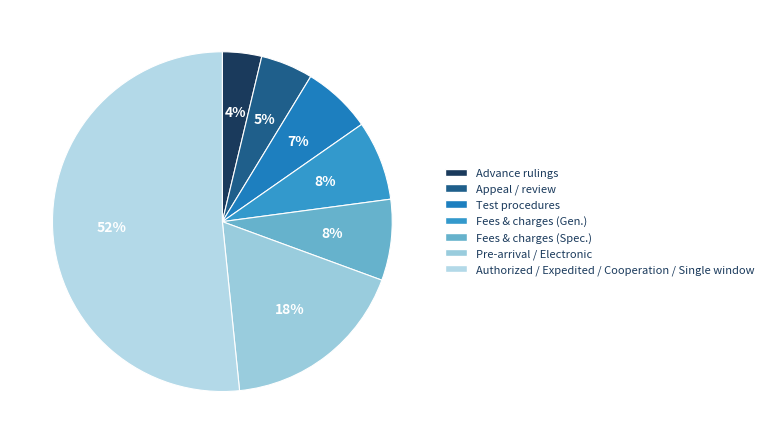

How many slices are in this pie chart?

7